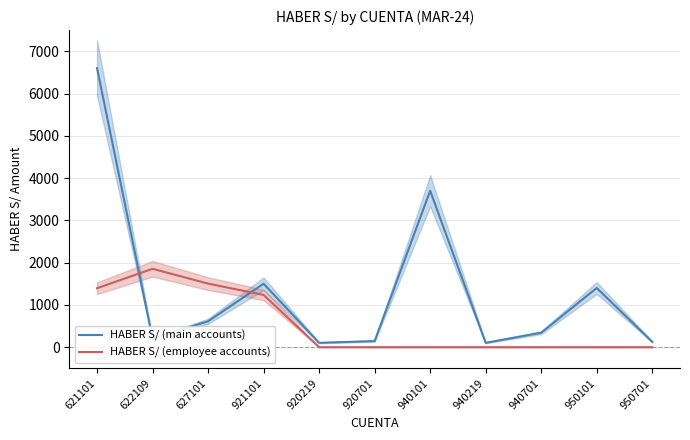

What is the label of the 10th point from the left?

950101